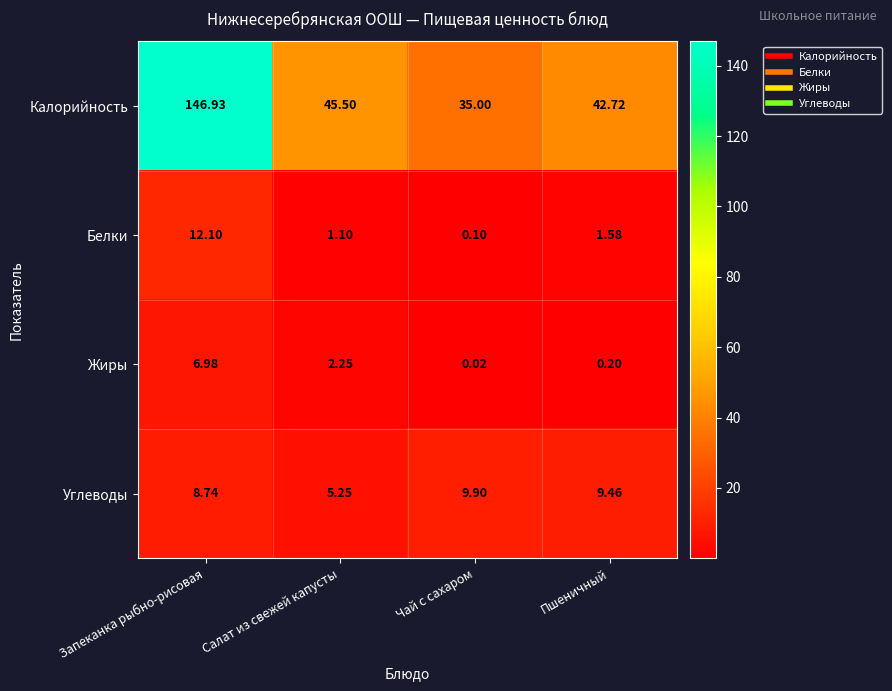

Rank the categories by Калорийность value from highest to lowest.

Запеканка рыбно-рисовая, Салат из свежей капусты, Пшеничный, Чай с сахаром